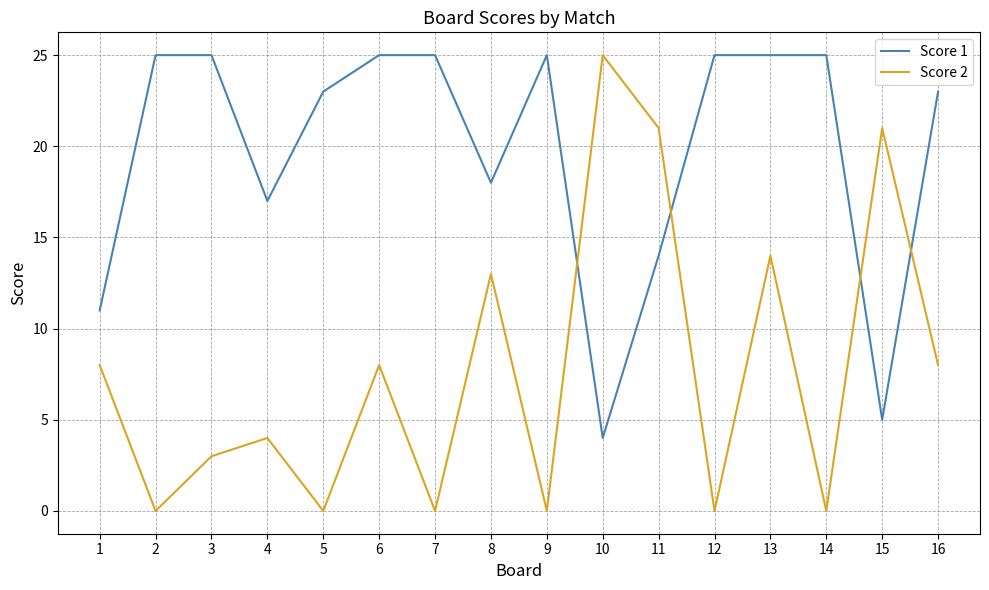

The value of Score 1 at 10 is 4. True or false?

True